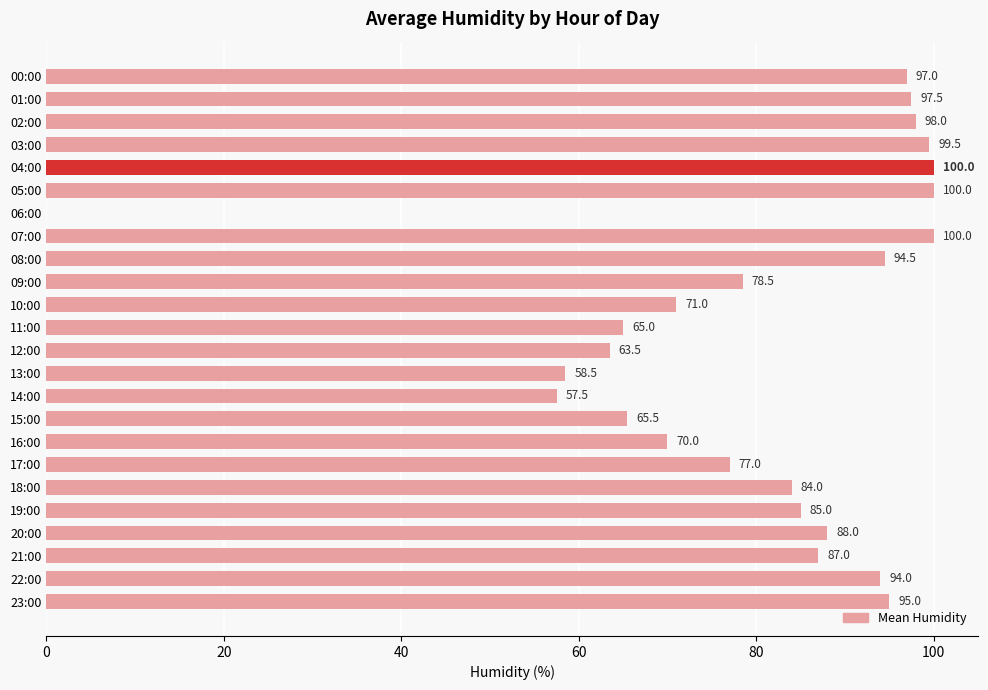

Is it true that the value at 01:00 is 159.9?

False